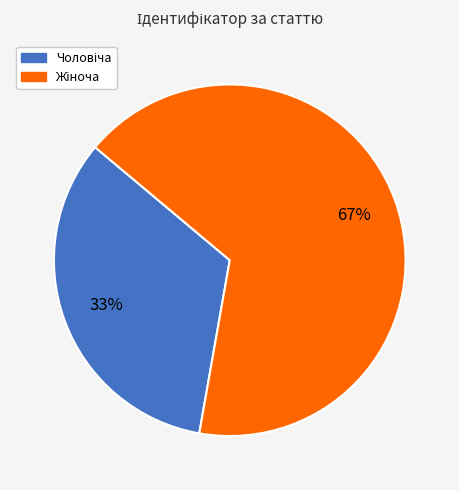

Does any single category account for the majority?

Yes